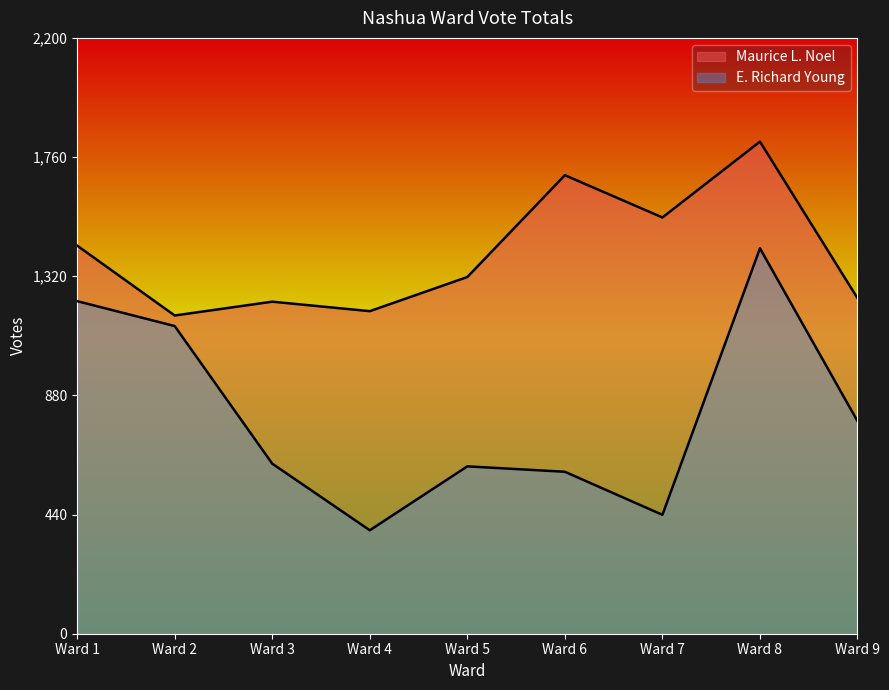

Rank the series at Ward 2 from lowest to highest value.

E. Richard Young, Maurice L. Noel